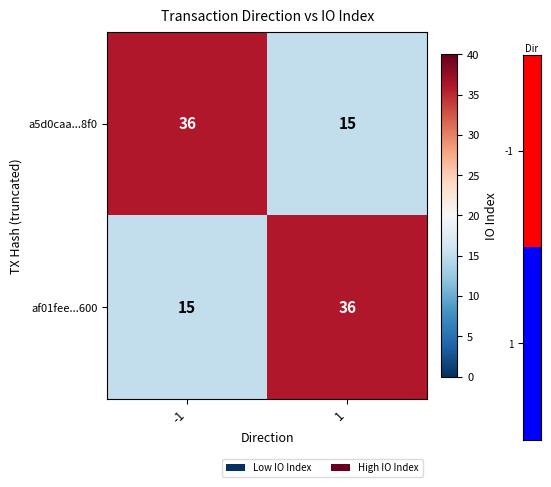

What is the sum of all af01fee...600 values?

51